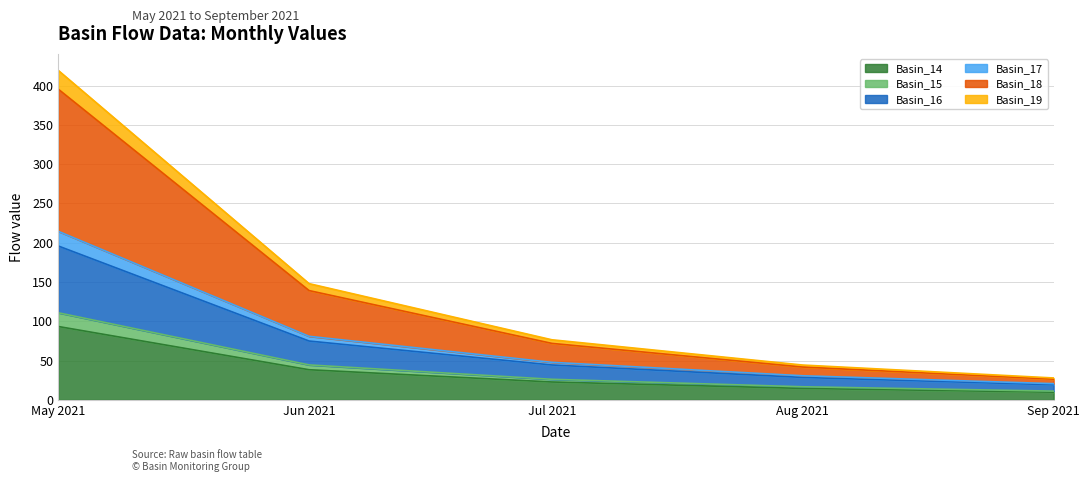

At which category is the sum across all series the highest?

May 2021